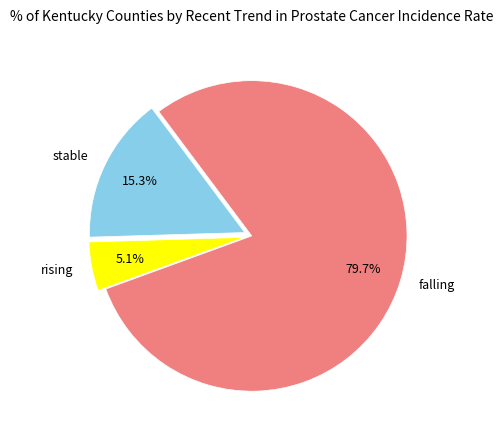

To the nearest percent, what is the difference between the largest and smallest slice percentages?

75%